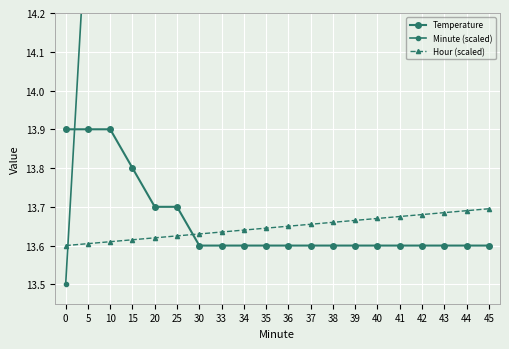

What is the maximum value shown in the chart?

22.9